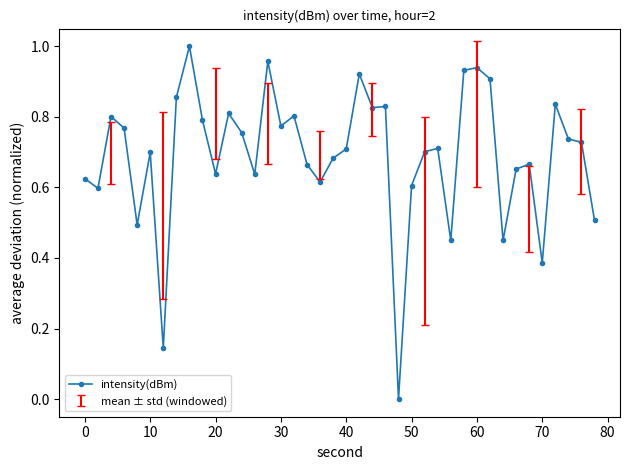

True or false: there are more than 0 points higher than both neighbors.

True